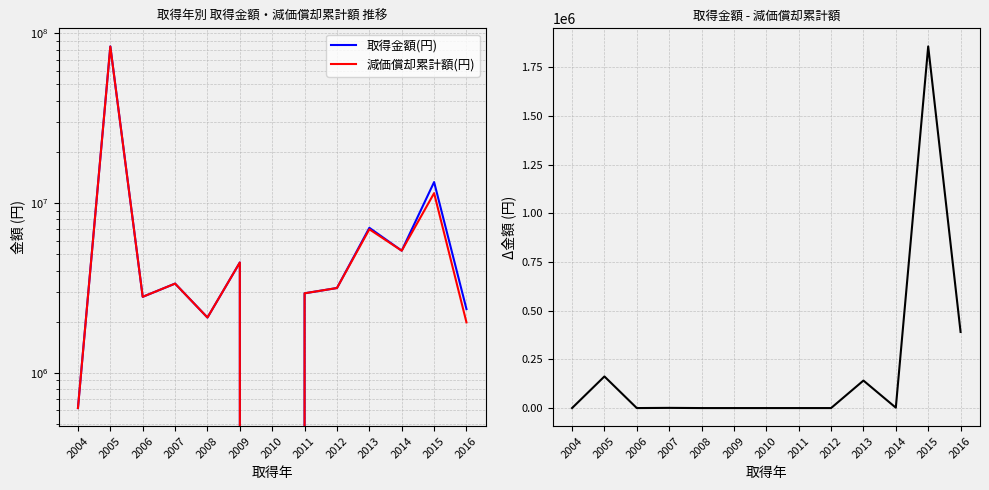

How many lines are shown in the chart?

3